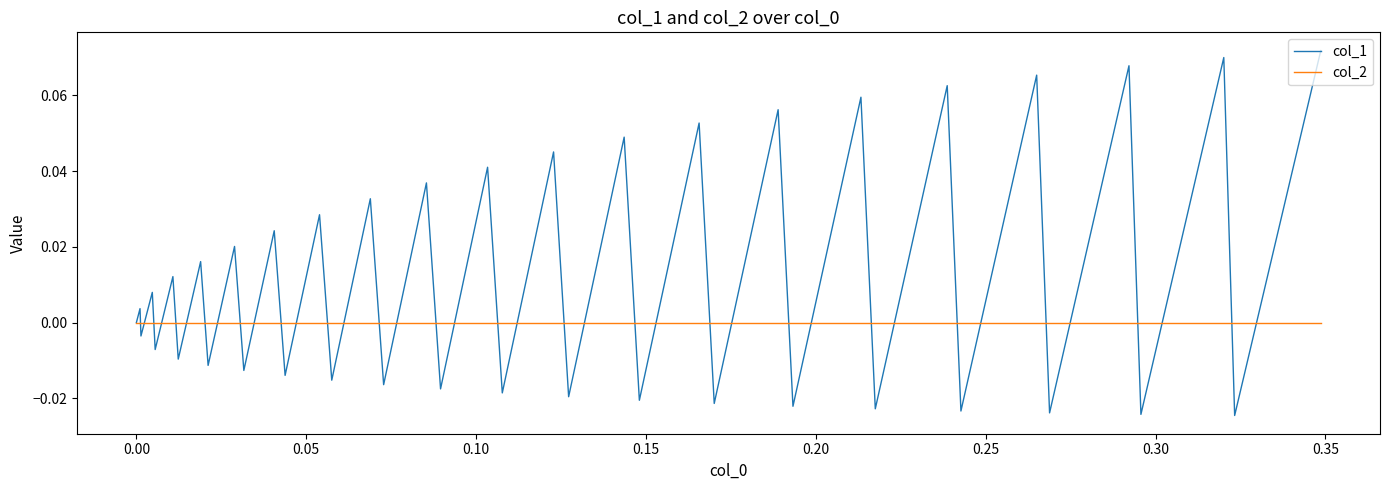

Rank the series by their maximum value, from lowest to highest.

col_2, col_1